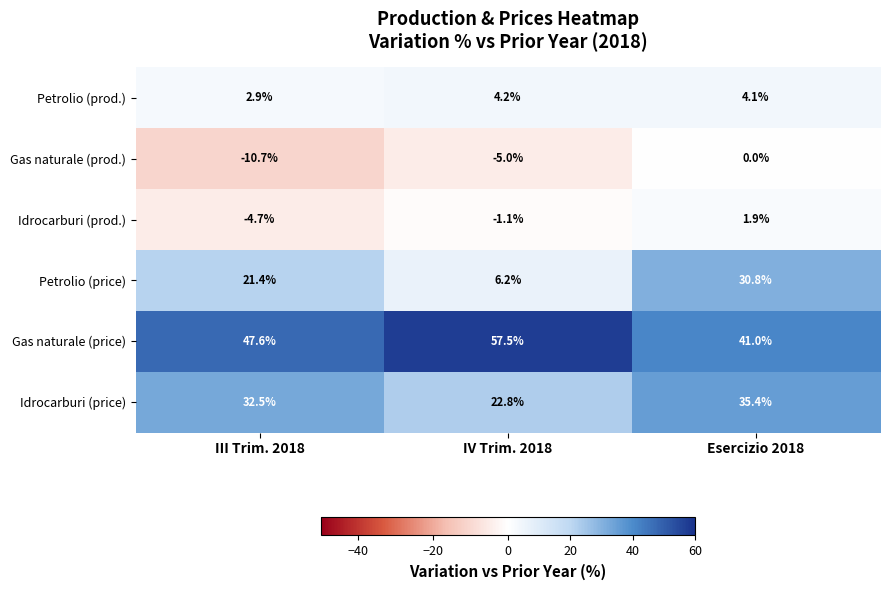

What is the maximum value shown in the chart?

57.5